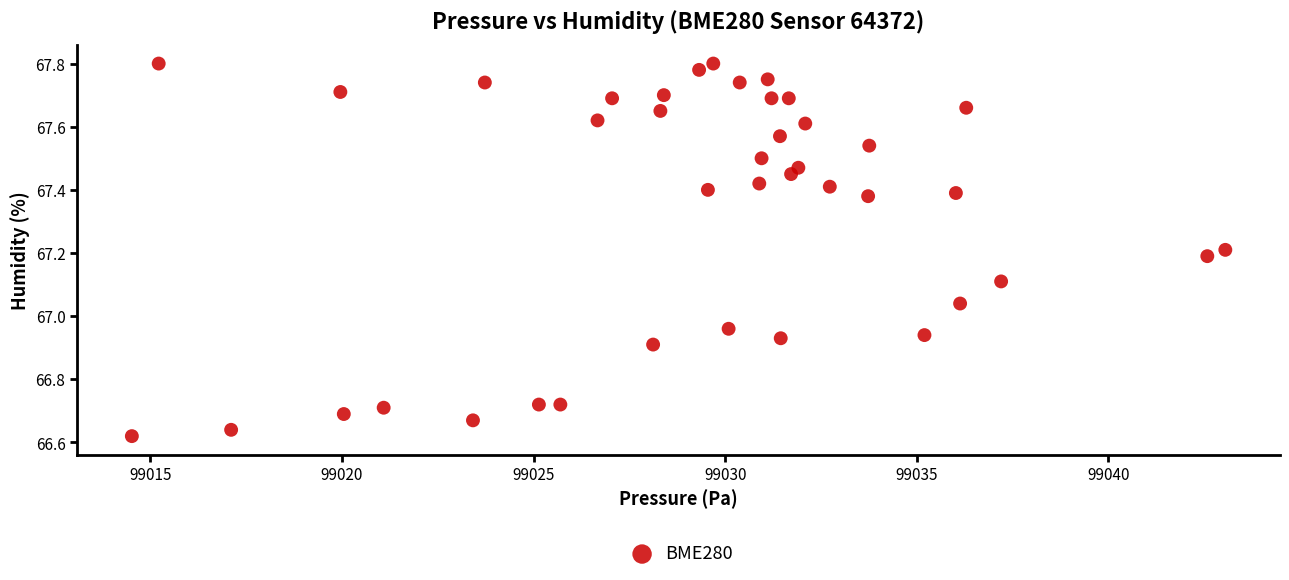

What is the range of X values (max minus min)?

28.5